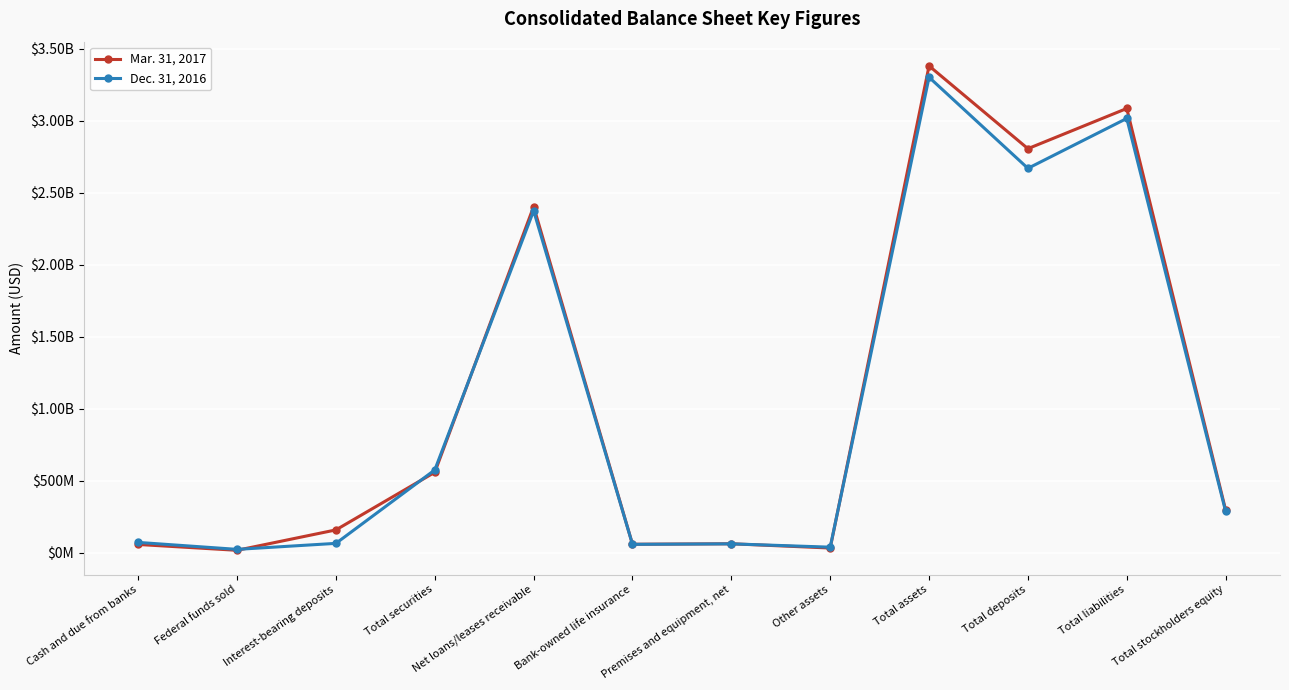

Where does the Mar. 31, 2017 series first go above 295839630?

Total securities